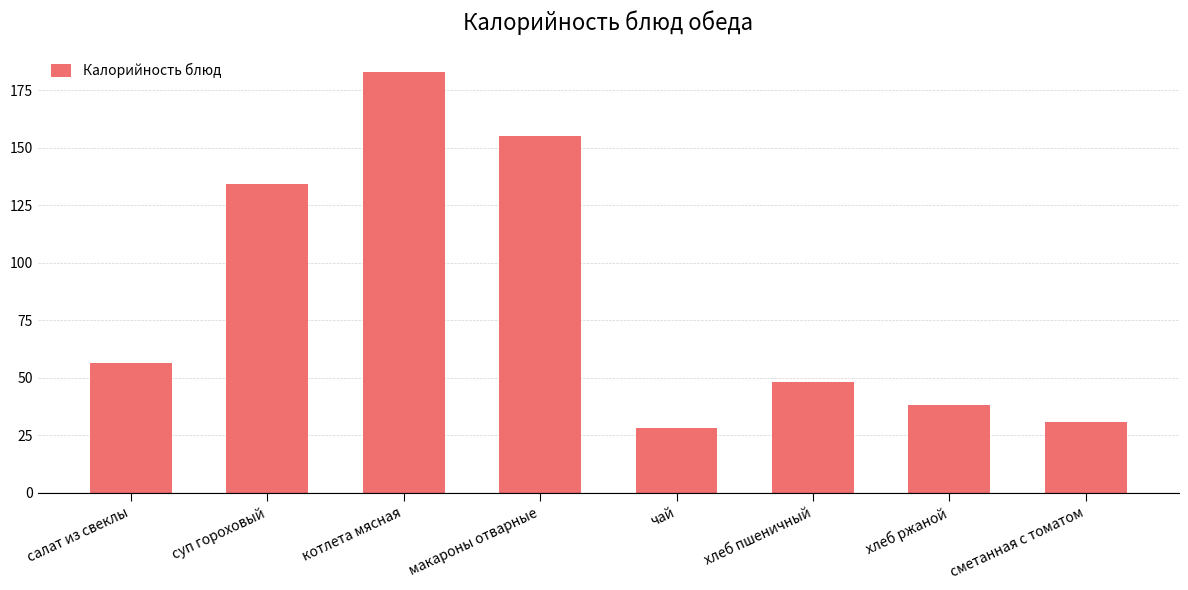

What is the label of the 1st bar from the left?

салат из свеклы